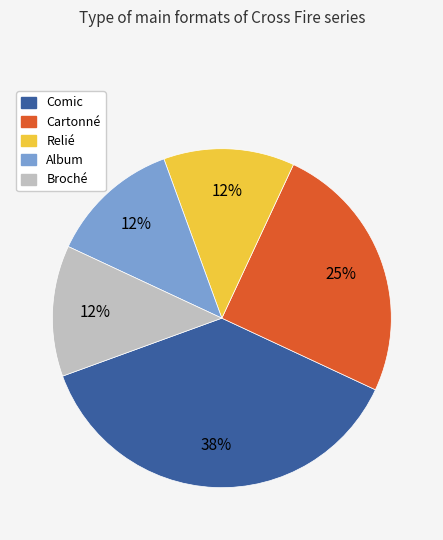

What is the ratio of the value at Broché to the value at Cartonné?

0.5